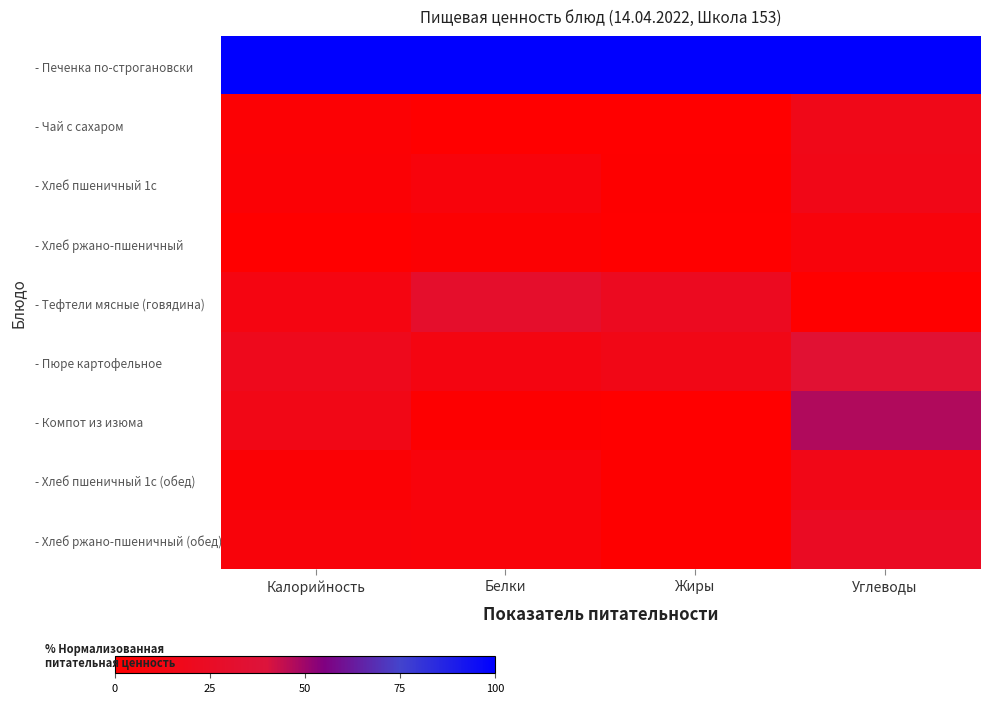

Which series changed the most between Жиры and Углеводы?

- Компот из изюма